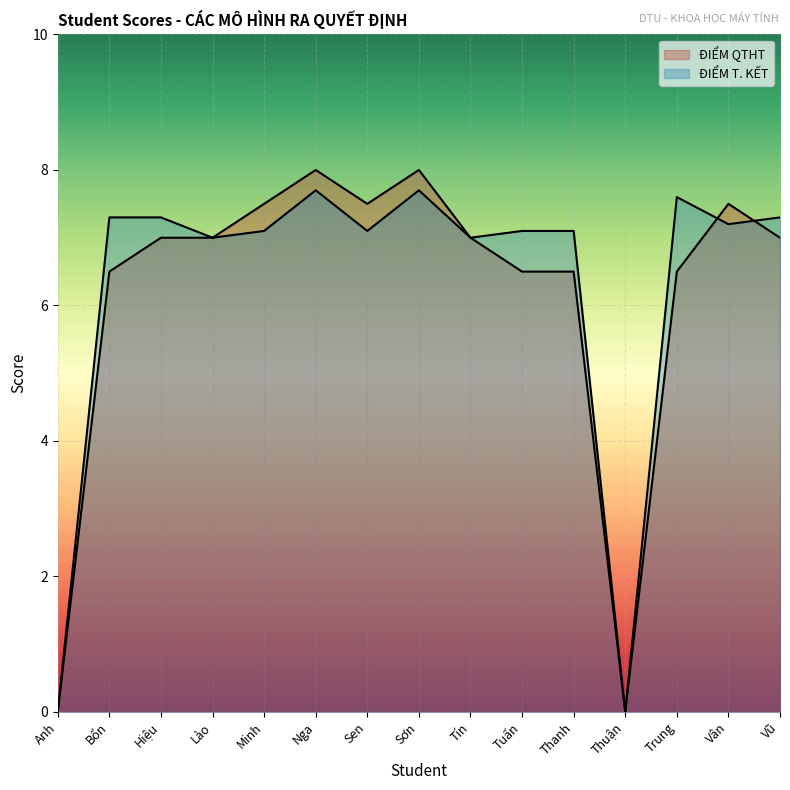

What is the spread (max minus min) of values at Tuấn?

0.6